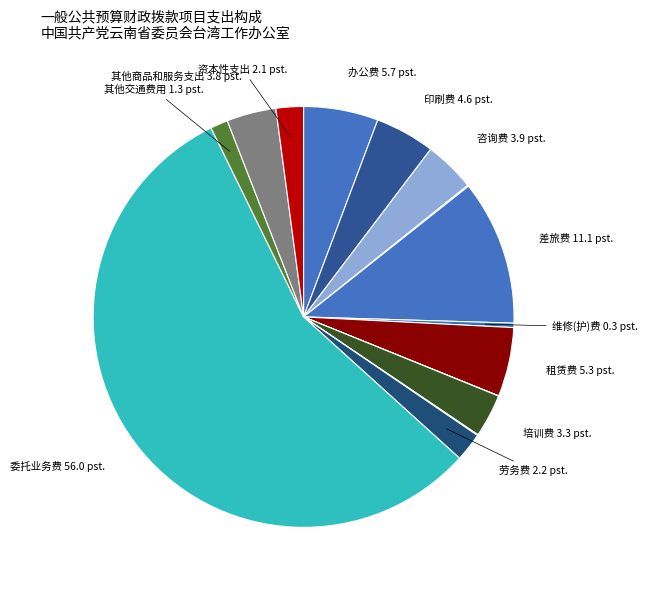

Is there any slice that represents more than half of the pie?

Yes